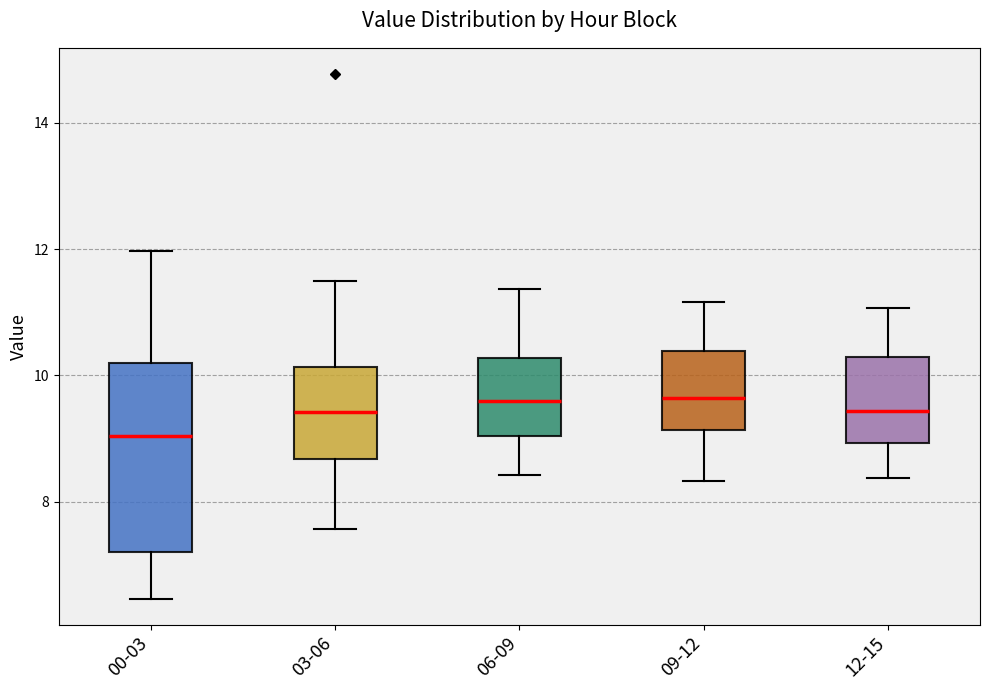

Reading left to right, read every box against the y-axis: the position of its median line, the range the box covers, and the ends of its whiskers. The values are not printed on the chart, so give them approximately, as read against the axis.

00-03: median 9.0, box 7.2 to 10.2, whiskers 6.4 to 12.0
03-06: median 9.4, box 8.6 to 10.2, whiskers 7.6 to 11.6
06-09: median 9.6, box 9.0 to 10.2, whiskers 8.4 to 11.4
09-12: median 9.6, box 9.2 to 10.4, whiskers 8.4 to 11.2
12-15: median 9.4, box 9.0 to 10.2, whiskers 8.4 to 11.0